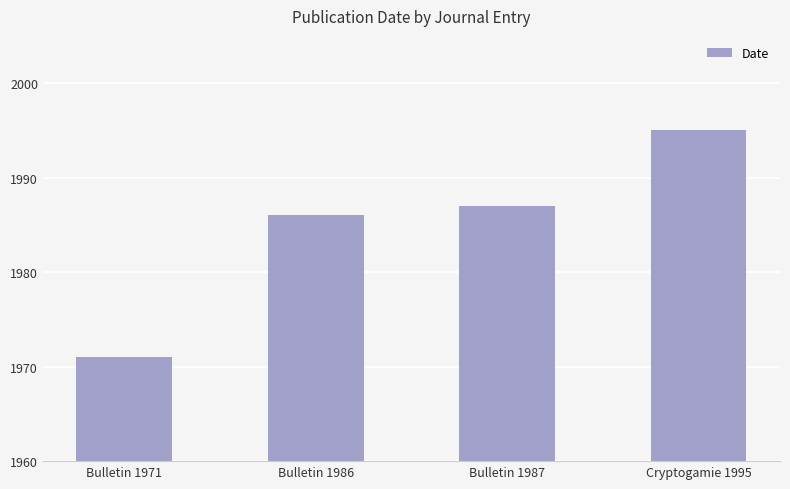

What is the value of the 4th bar from the left?

1995